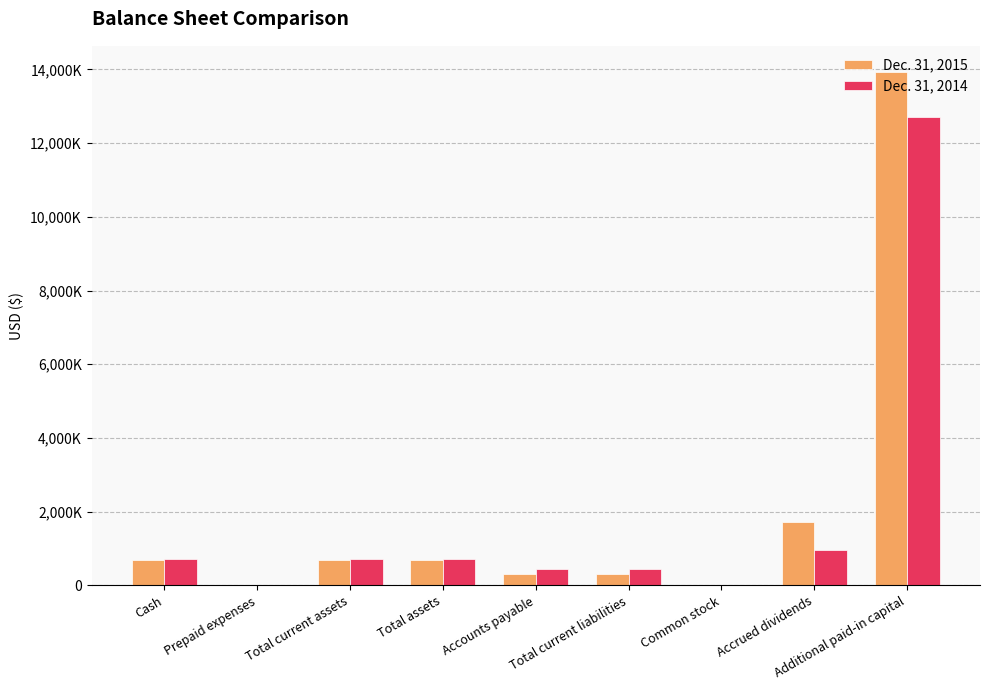

At which category is the sum across all series the highest?

Additional paid-in capital